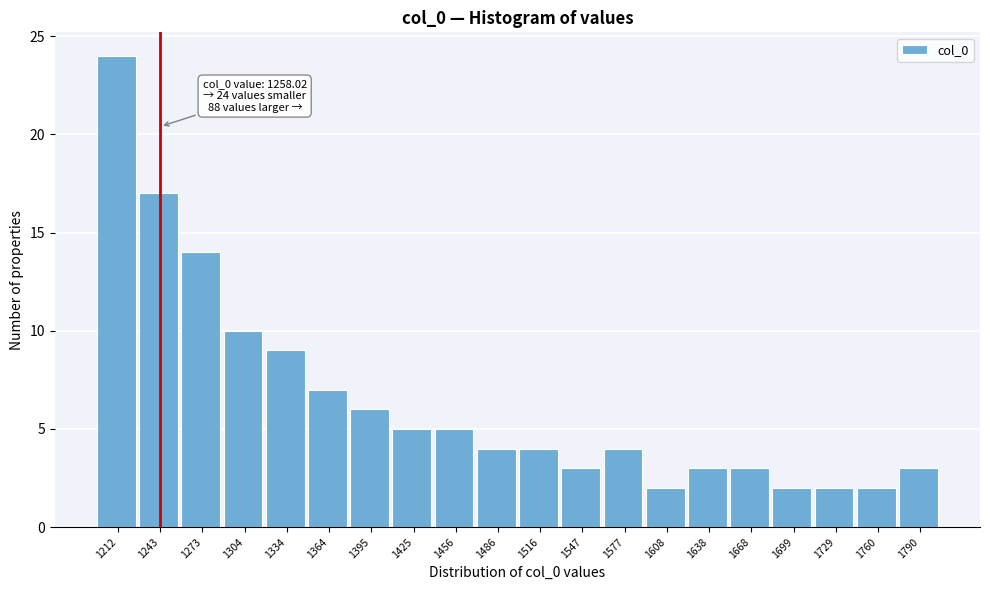

Reading right to left, extract all data points from this chart.

1790=3	1760=2	1729=2	1699=2	1668=3	1638=3	1608=2	1577=4	1547=3	1516=4	1486=4	1456=5	1425=5	1395=6	1364=7	1334=9	1304=10	1273=14	1243=17	1212=24